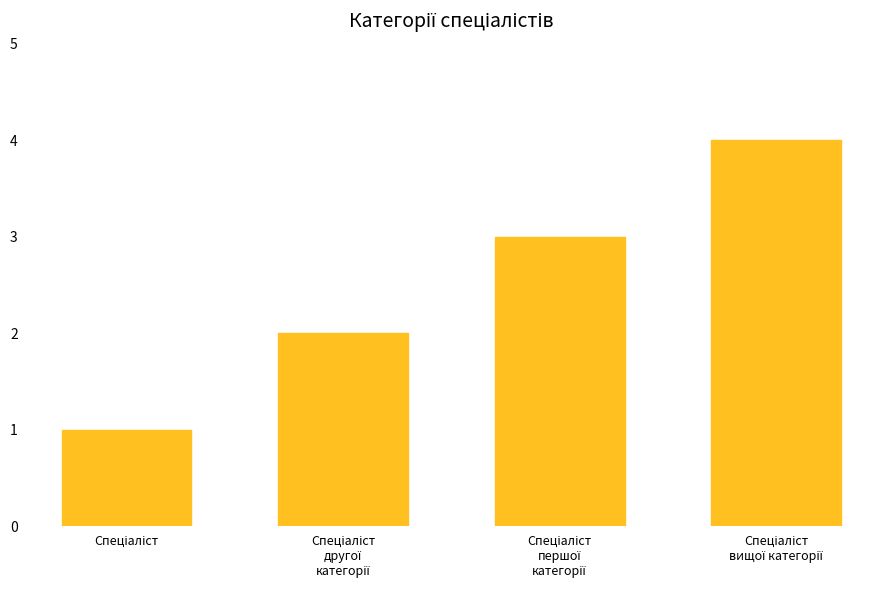

What is the greatest value displayed?

4